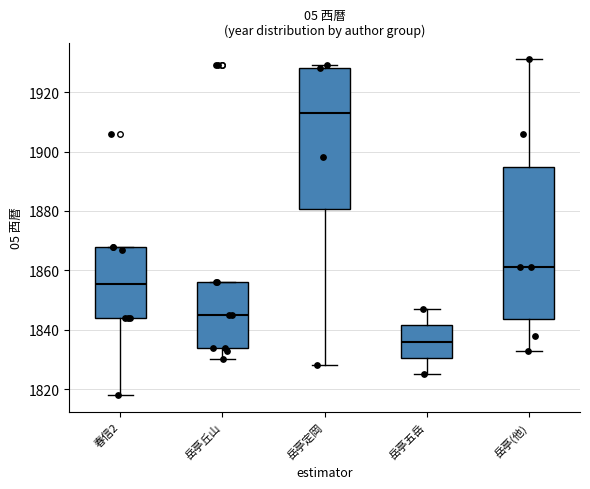

Where does the upper whisker of the box for 岳亭(他) end on the y-axis? The values are not printed on the chart, so give them approximately, as read against the axis.

1932